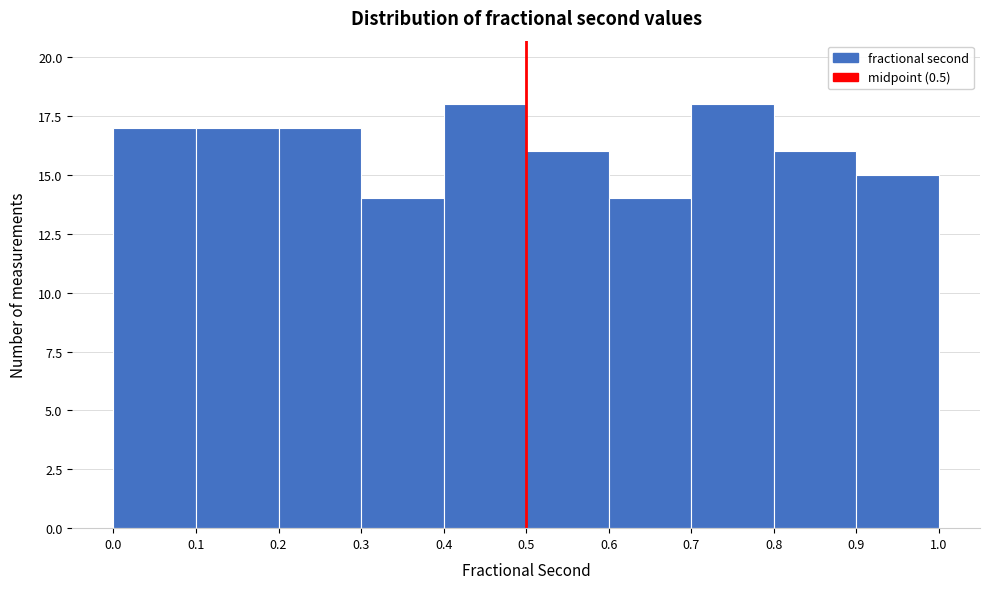

What is the height of the bar covering 0.5 to 0.6 on the x-axis? The values are not printed on the chart, so give them approximately, as read against the axis.

16